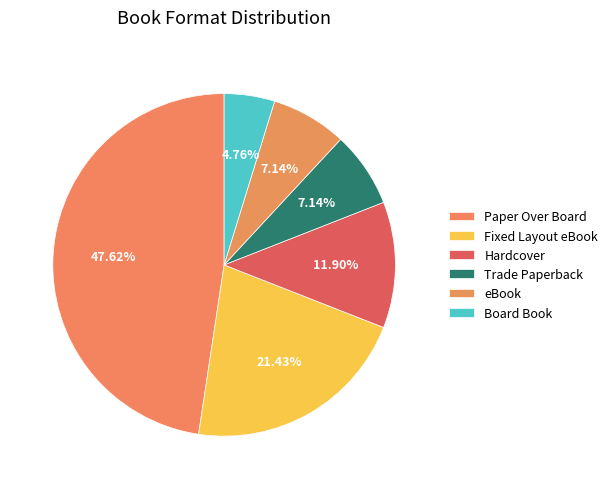

Do Paper Over Board and Hardcover together represent more than half of the pie?

Yes